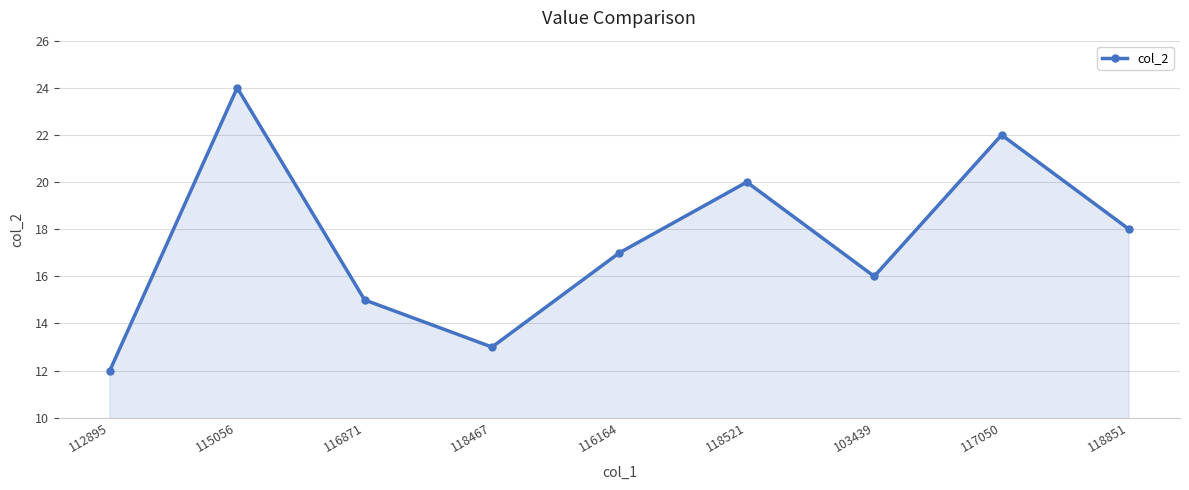

How many values are below 17?

4